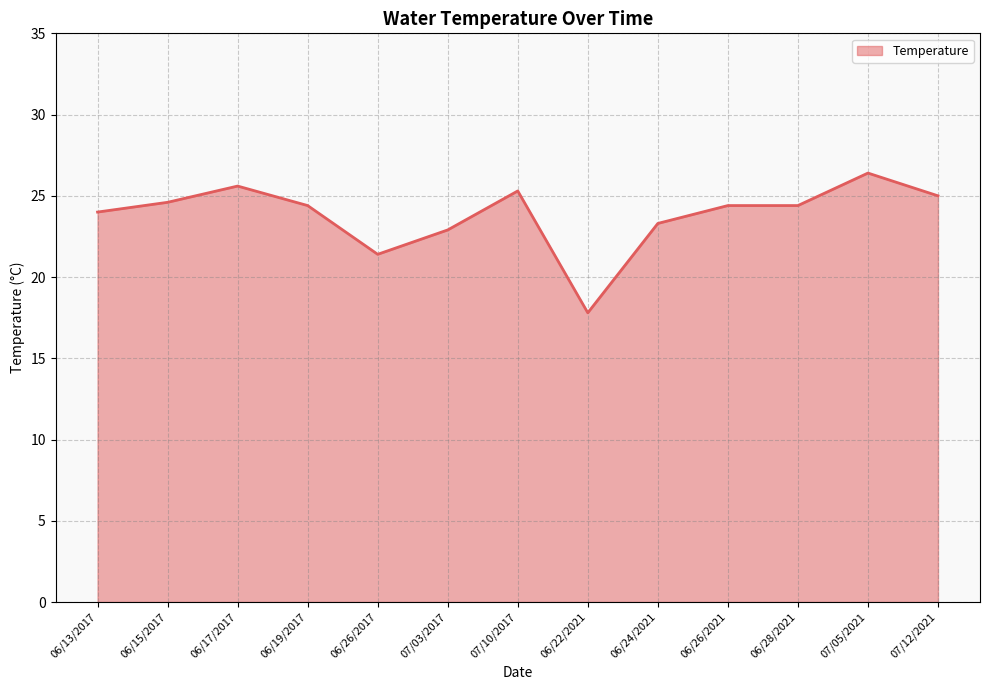

Where is the first local minimum?

06/26/2017